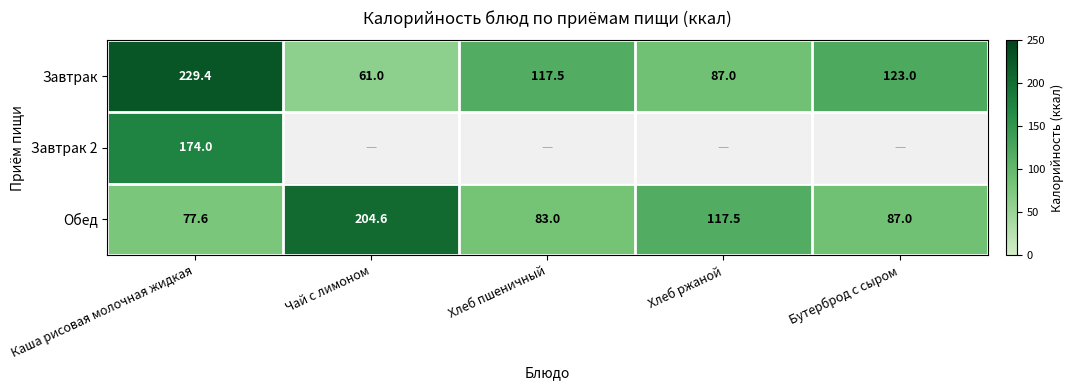

The value of Завтрак at Чай с лимоном is 61.0. True or false?

True